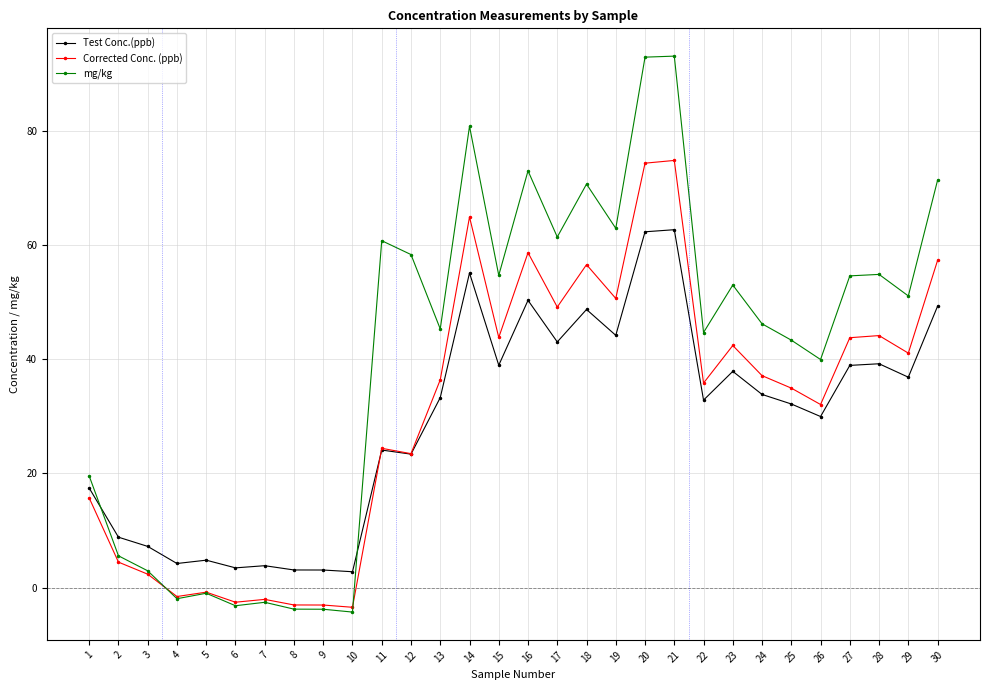

List the series in order of their peak value, highest first.

mg/kg, Corrected Conc. (ppb), Test Conc.(ppb)